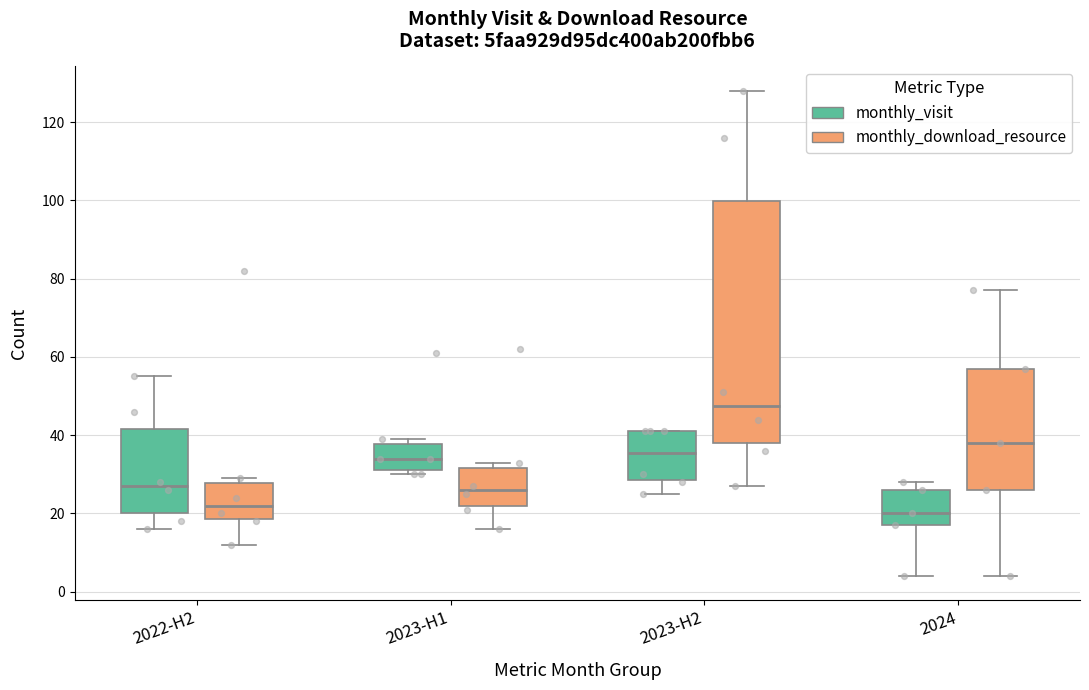

Reading left to right, read every box against the y-axis: the position of its median line, the range the box covers, and the ends of its whiskers. The values are not printed on the chart, so give them approximately, as read against the axis.

2022-H2 (monthly_visit): median 28, box 20 to 42, whiskers 16 to 56
2022-H2 (monthly_download_resource): median 22, box 18 to 28, whiskers 12 to 30
2023-H1 (monthly_visit): median 34, box 32 to 38, whiskers 30 to 40
2023-H1 (monthly_download_resource): median 26, box 22 to 32, whiskers 16 to 34
2023-H2 (monthly_visit): median 36, box 28 to 42, whiskers 26 to 42
2023-H2 (monthly_download_resource): median 48, box 38 to 100, whiskers 28 to 128
2024 (monthly_visit): median 20, box 18 to 26, whiskers 4 to 28
2024 (monthly_download_resource): median 38, box 26 to 58, whiskers 4 to 78